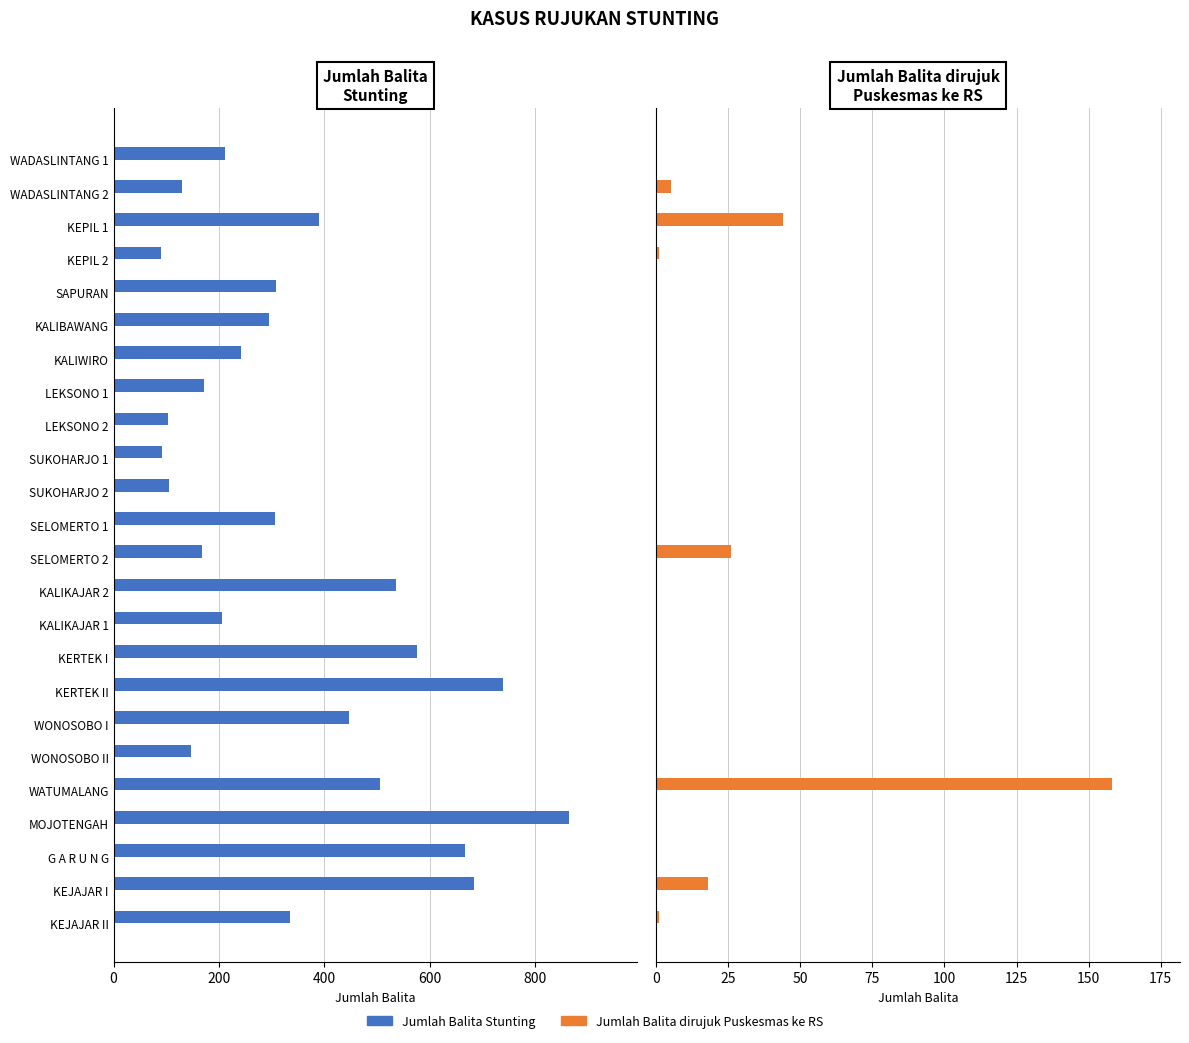

The value of Jumlah Balita Stunting at WONOSOBO I is 446. True or false?

True